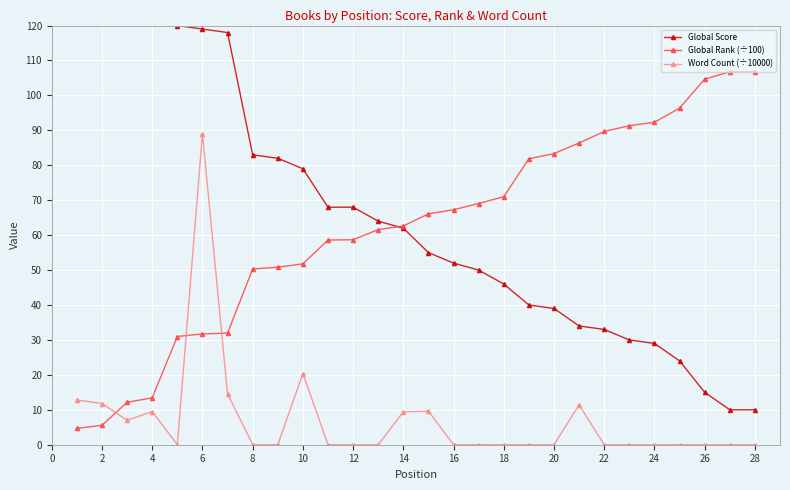

The Word Count (÷10000) series shows -37.9 at 18. True or false?

False